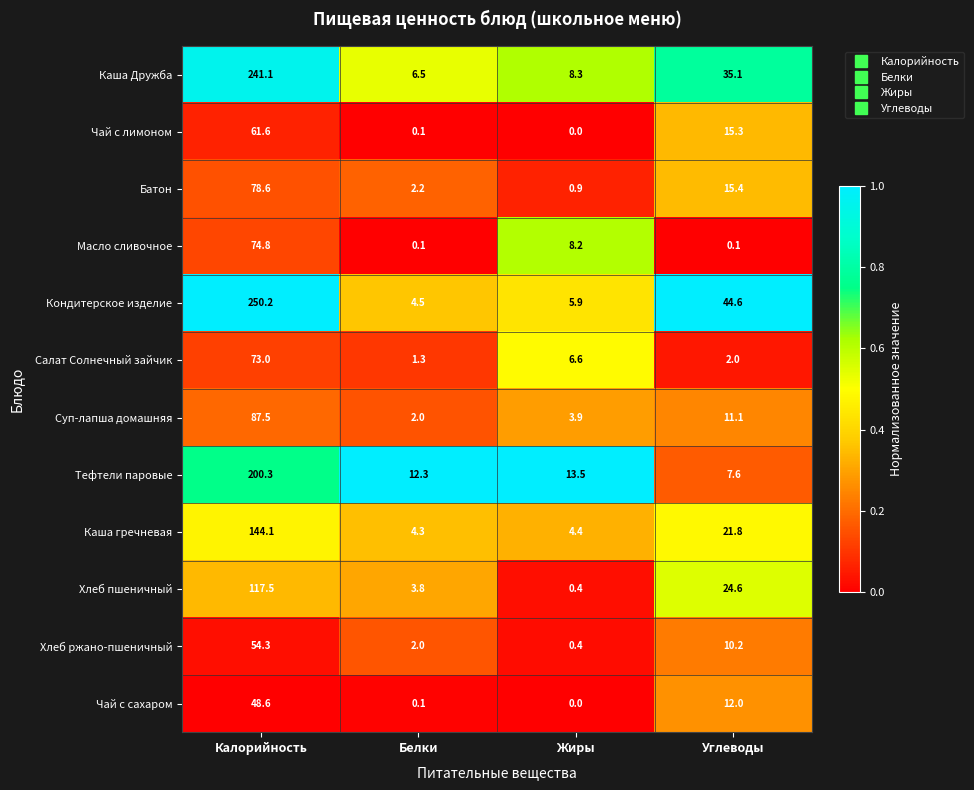

Where does the Кондитерское изделие series first go above 44?

Калорийность